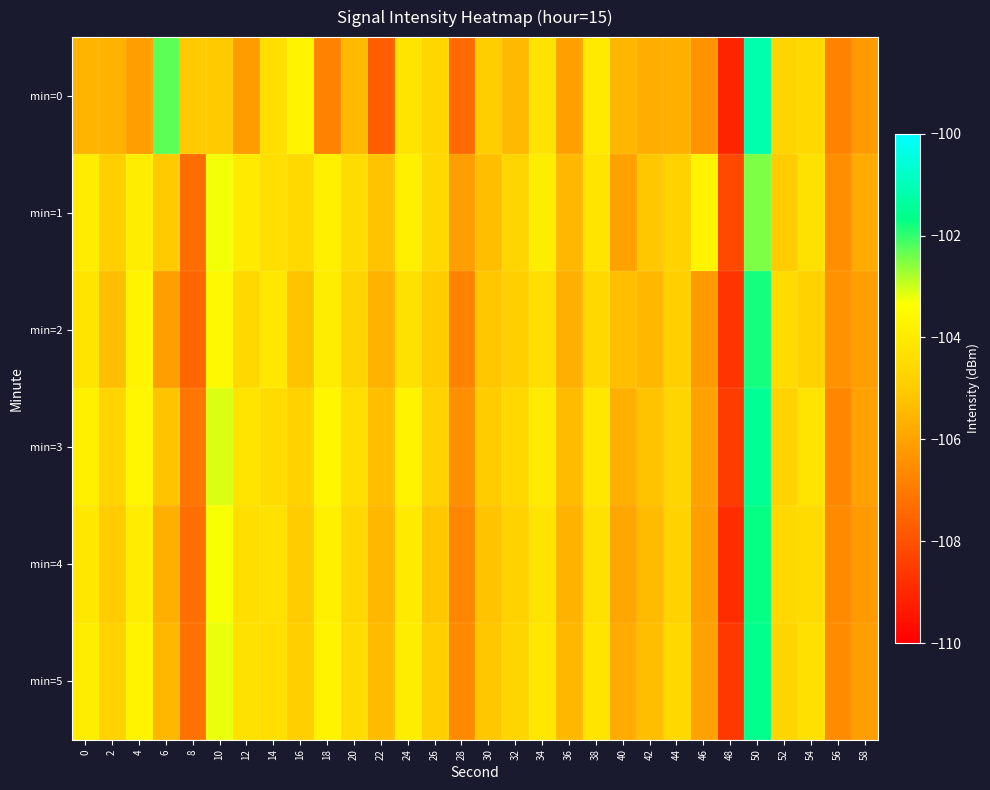

What is the smallest value displayed?

-109.1